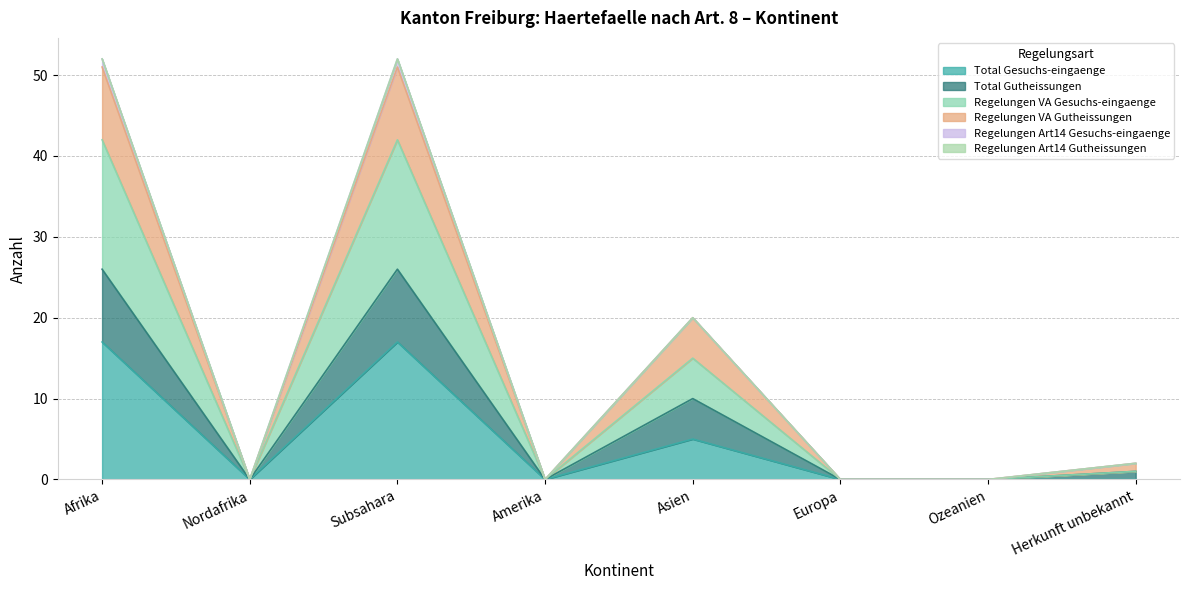

Does the chart have visible grid lines?

Yes